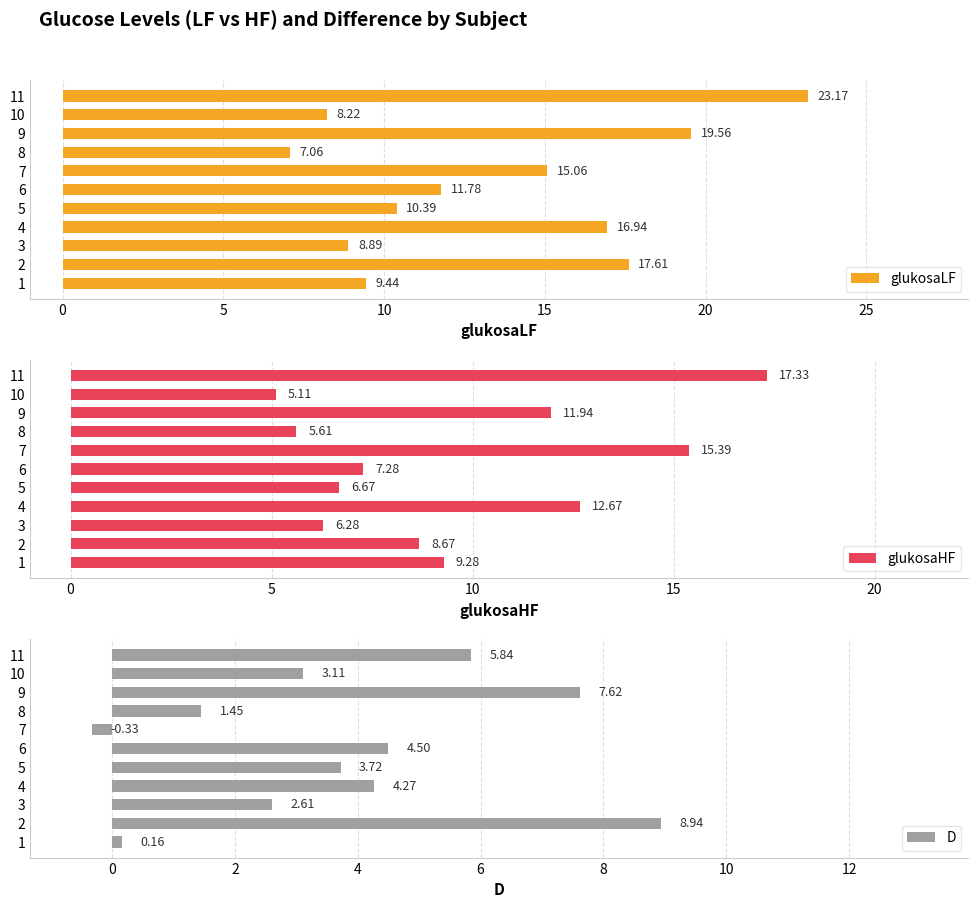

What is the sum of the glukosaLF values at 11 and 8?

30.2